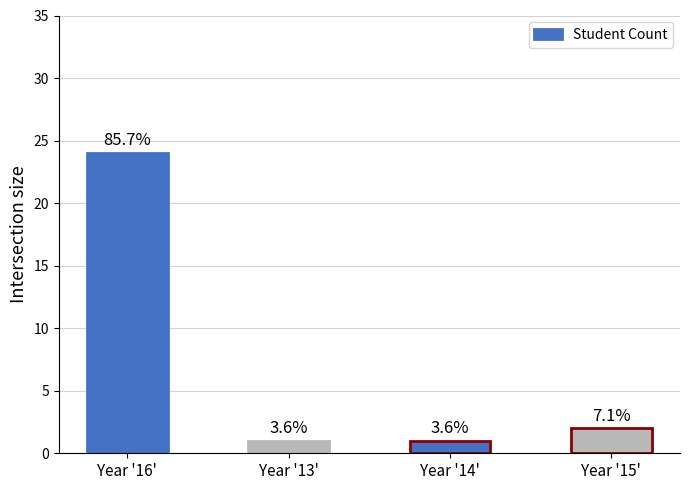

At which label does the data first exceed 2?

Year '16'